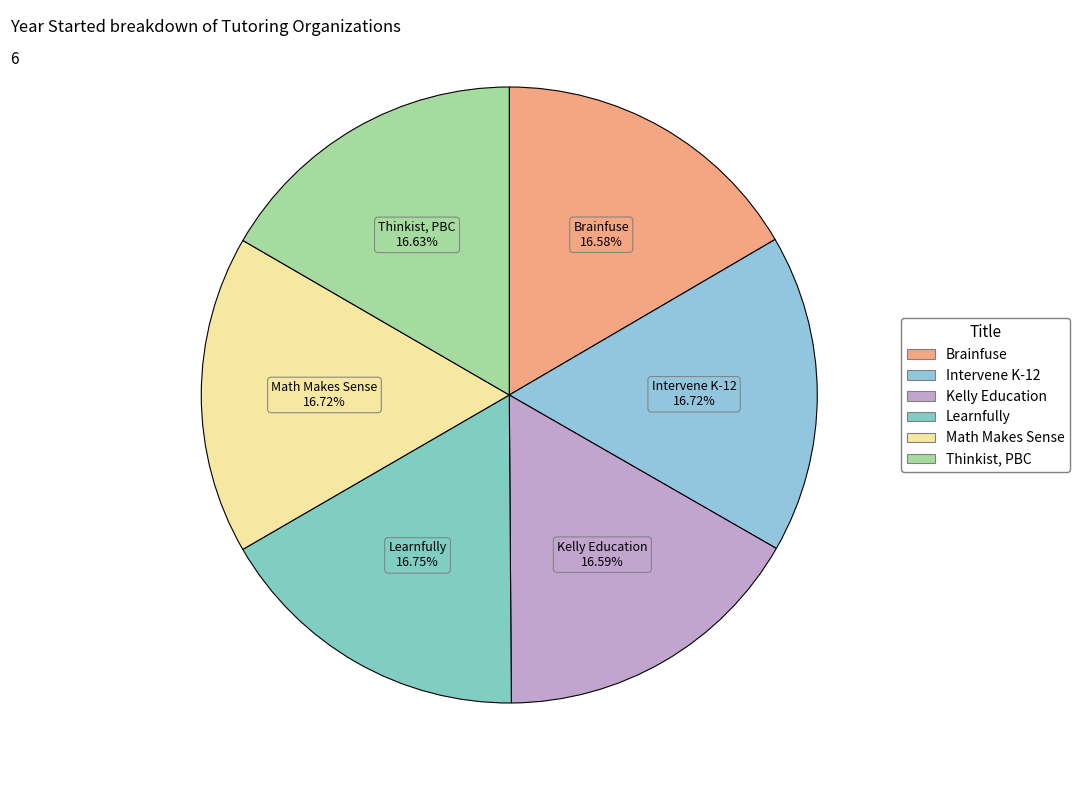

Approximately how many times larger is the value at Thinkist, PBC compared to Math Makes Sense?

1.0